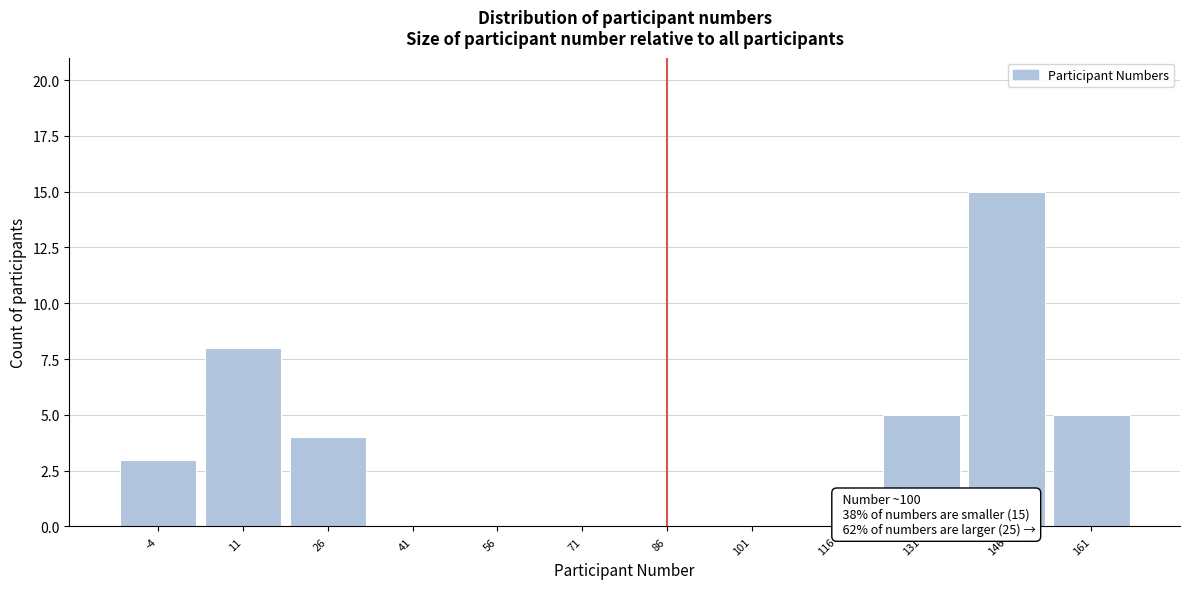

Reading left to right, extract all data points from this chart.

-4=3	11=8	26=4	41=0	56=0	71=0	86=0	101=0	116=0	131=5	146=15	161=5